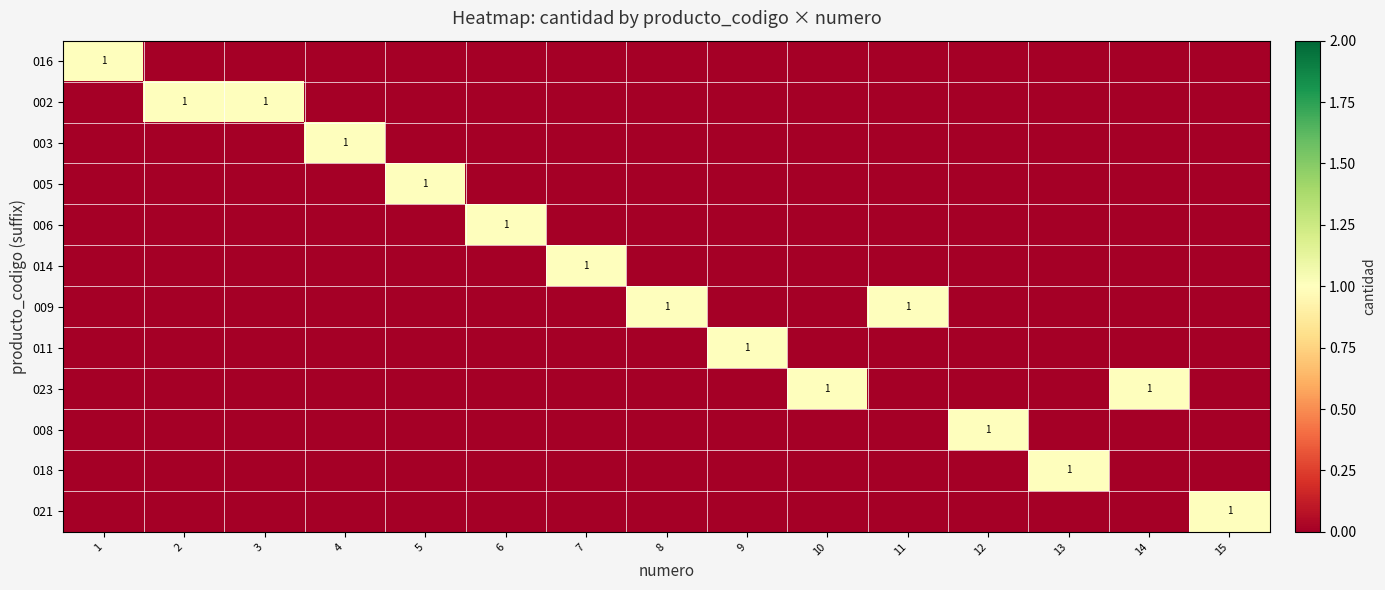

What is the sum of all 016 values?

1